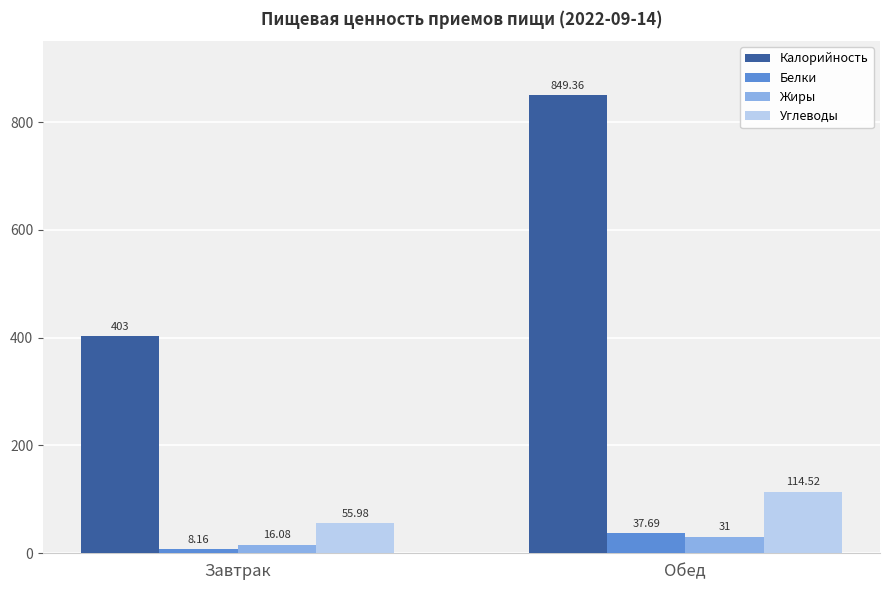

What are all the series names shown in the legend?

Калорийность, Белки, Жиры, Углеводы